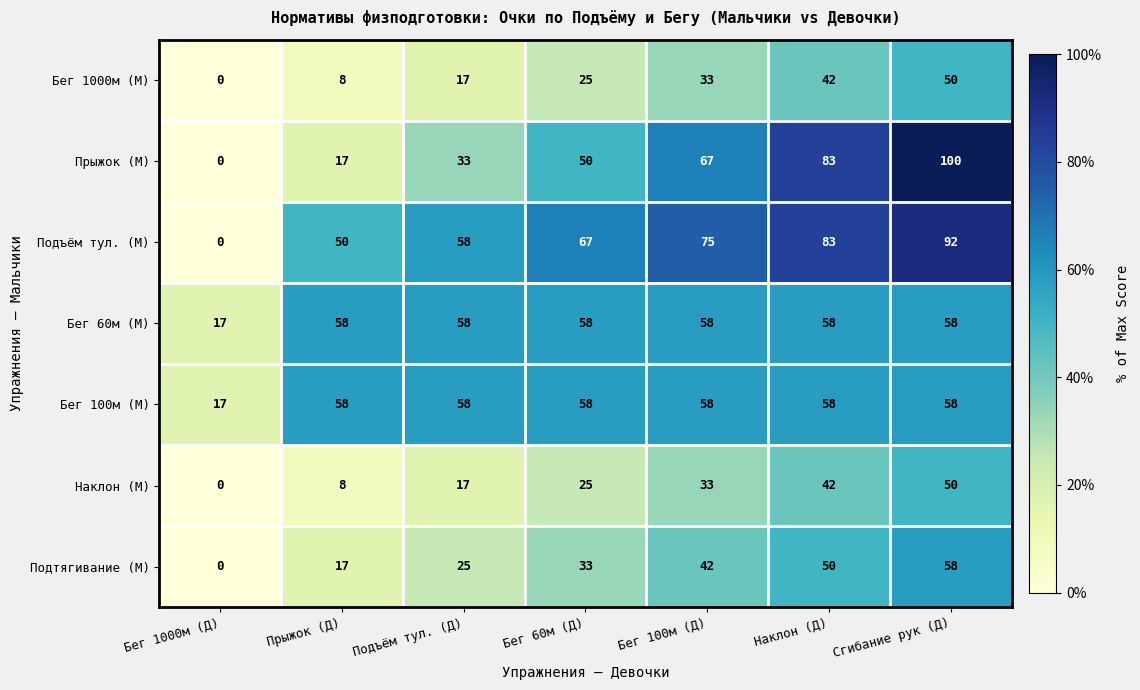

How many data points does each series have?

7